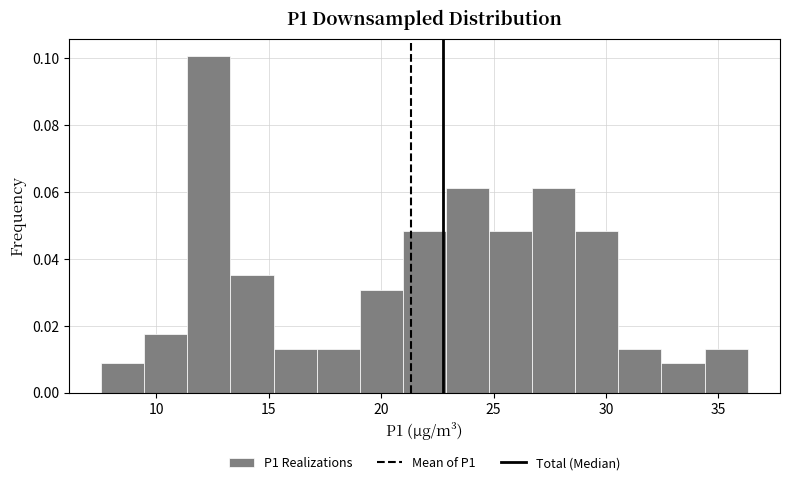

Read against the x-axis, roughly where is the centre of the tallest bar?

12.5